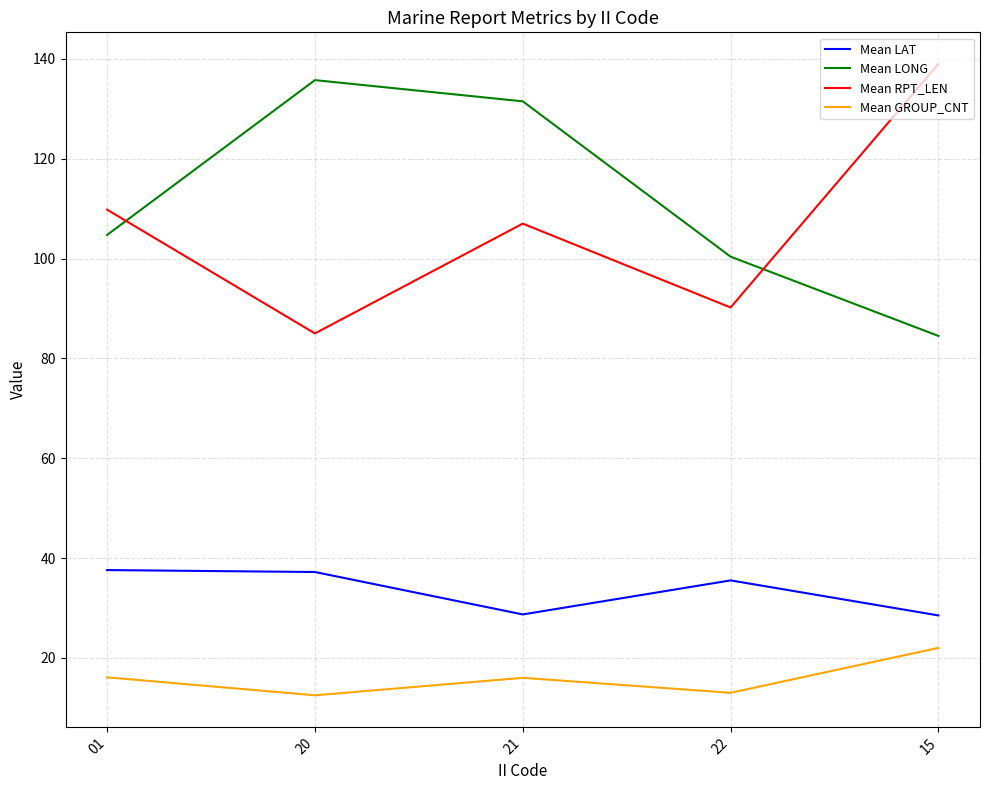

Which series changed the most between 21 and 22?

Mean LONG